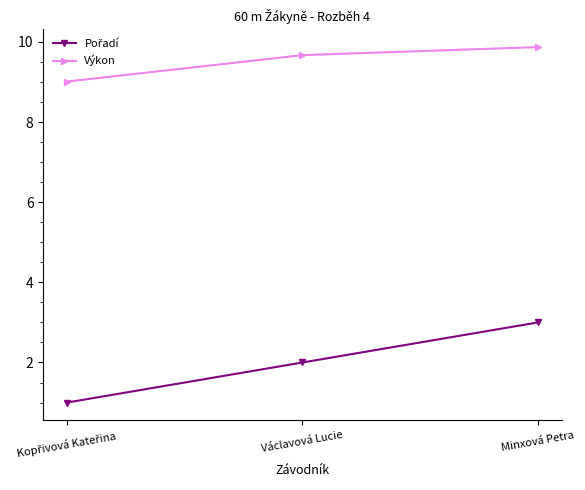

What is the spread (max minus min) of values at Minxová Petra?

6.9